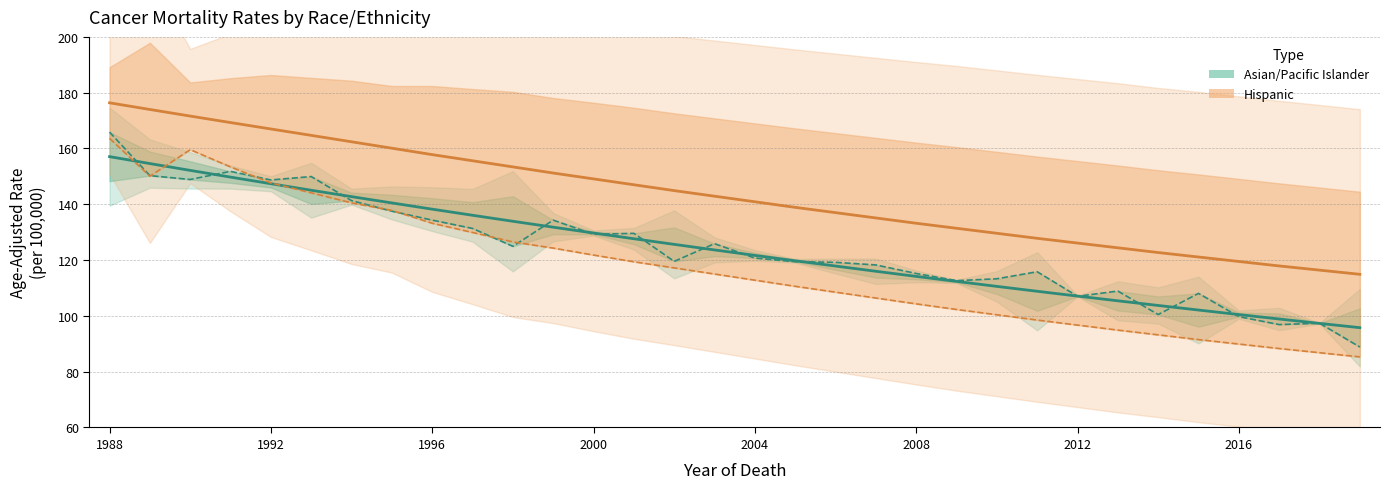

What is the smallest value displayed?

85.3